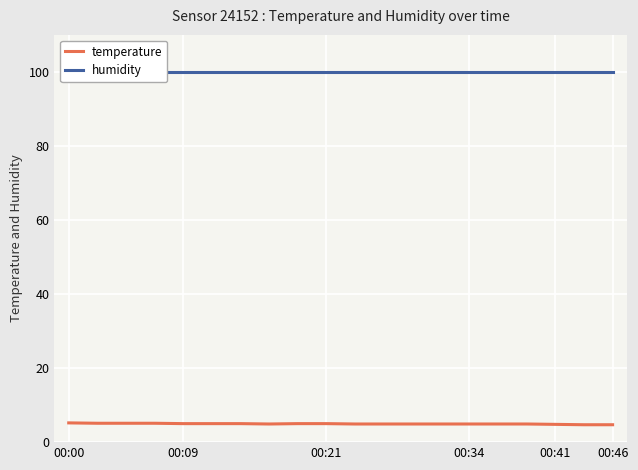

Rank the series by their average value, from highest to lowest.

humidity, temperature